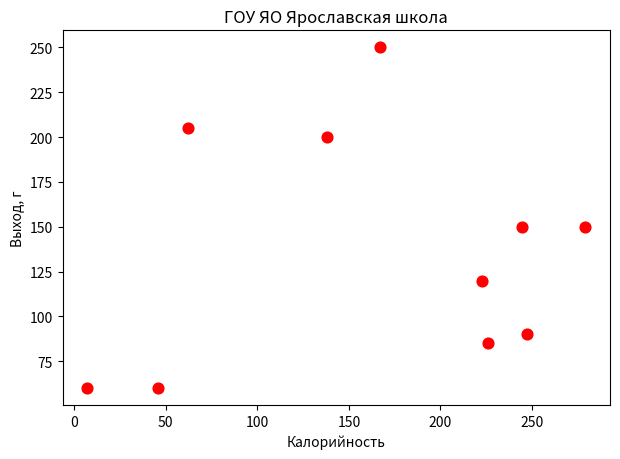

What is the average Y value?

137